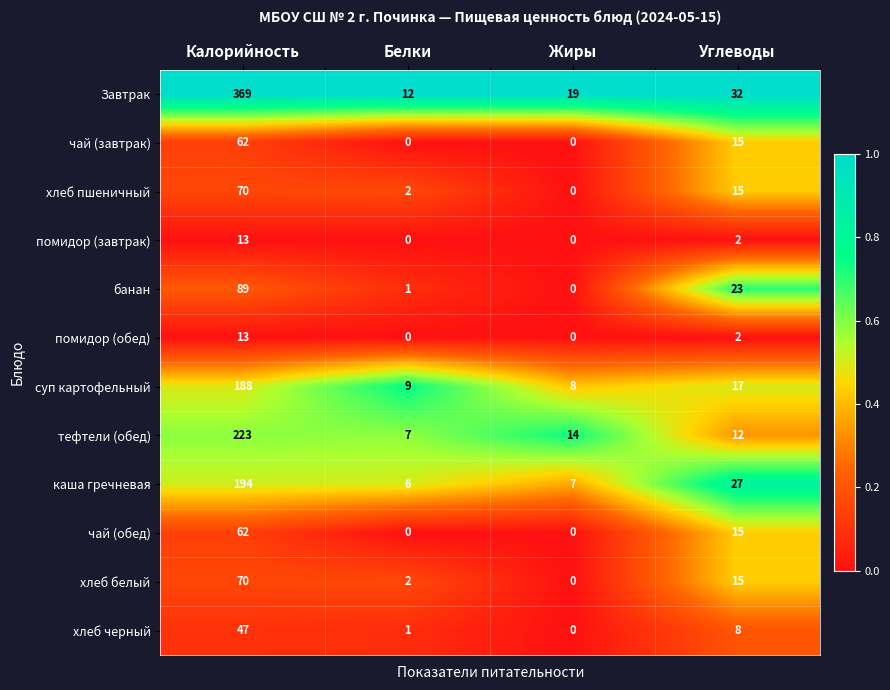

What is the difference between the second highest and second lowest values in the чай (завтрак) series?

15